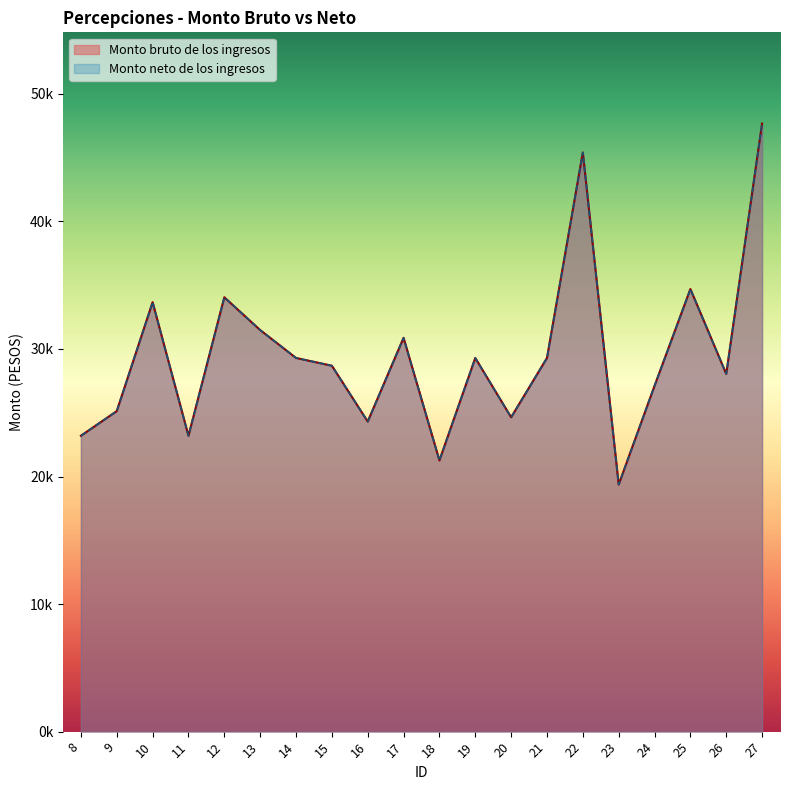

Which category has the lowest value in the Monto bruto de los ingresos series?

23